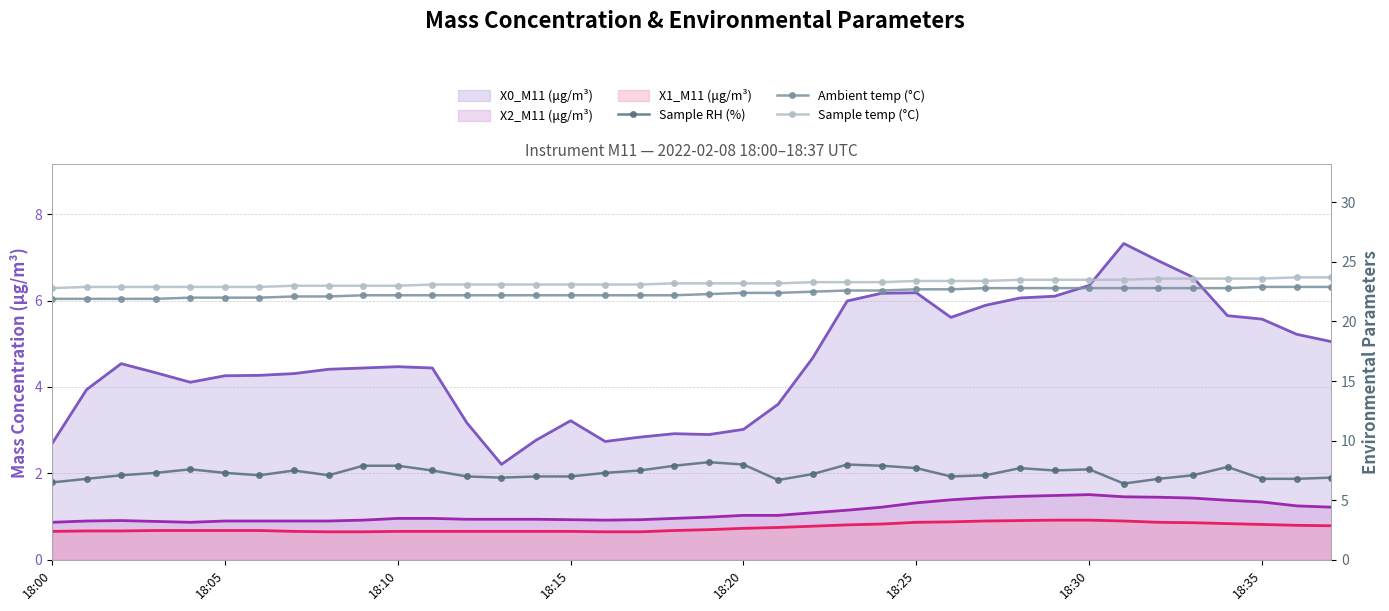

What is the difference between the maximum and second lowest values in the Ambient temp (°C) series?

1.0